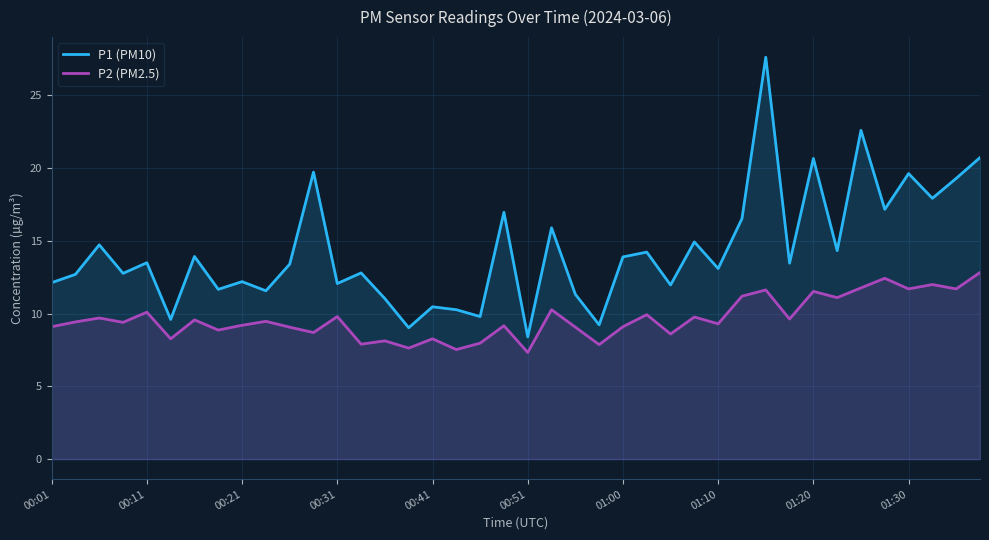

Rank the series by their maximum value, from lowest to highest.

P2 (PM2.5), P1 (PM10)